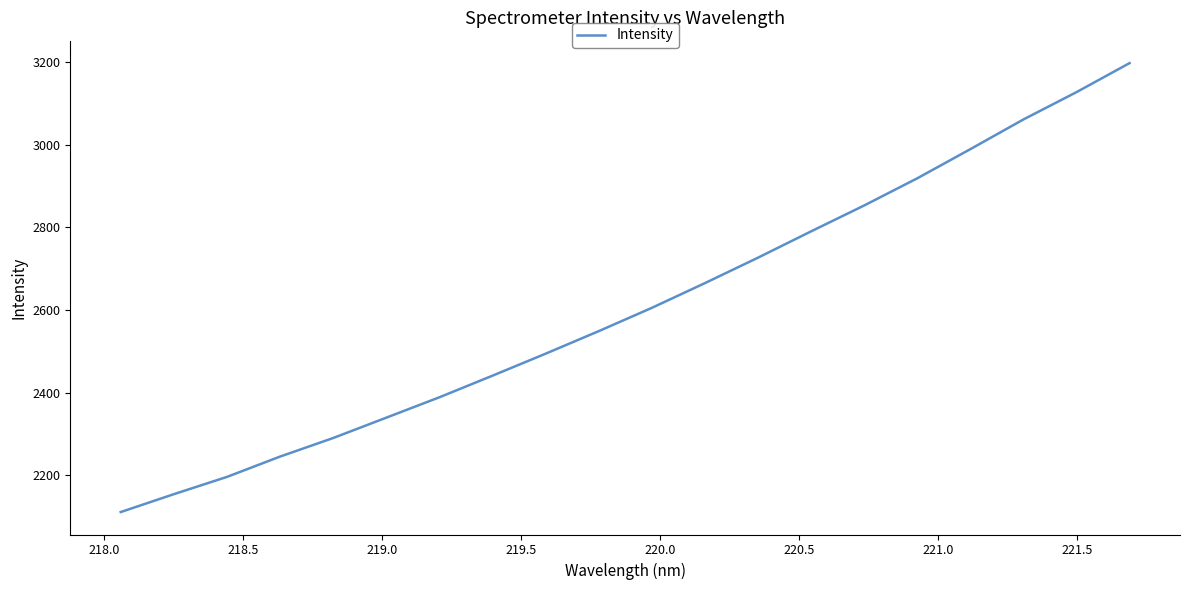

What is the greatest value displayed?

3197.3